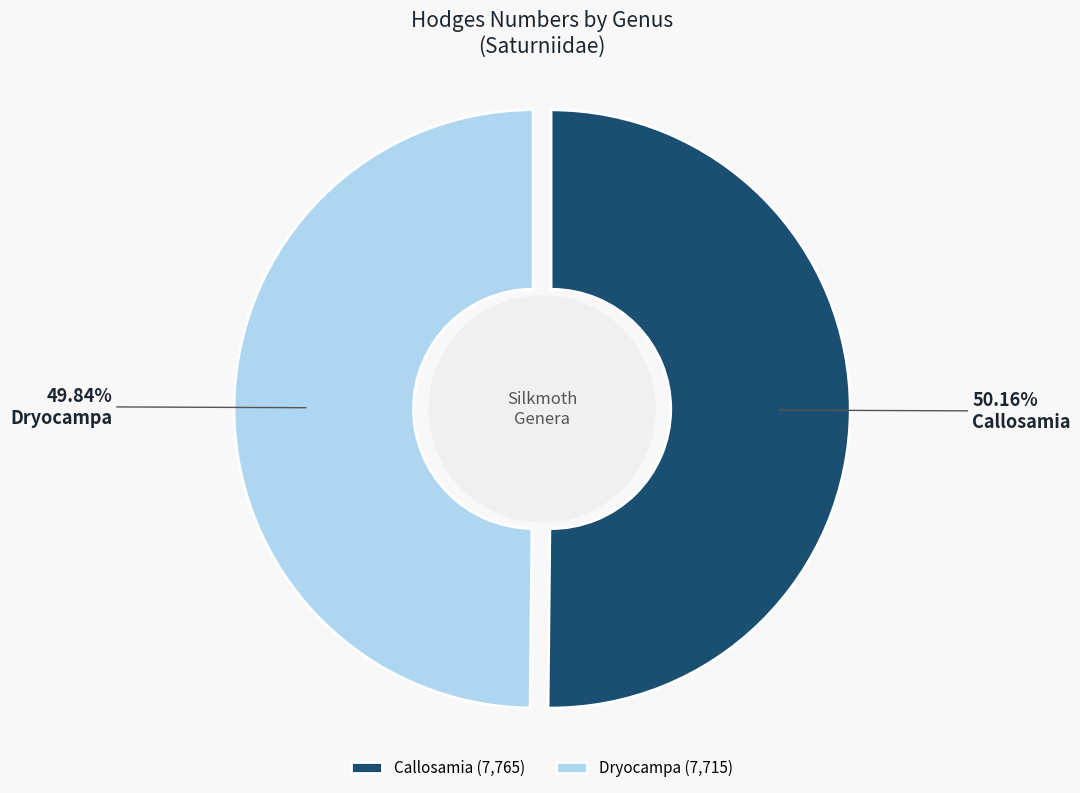

True or false: Dryocampa accounts for 50% of the total.

True